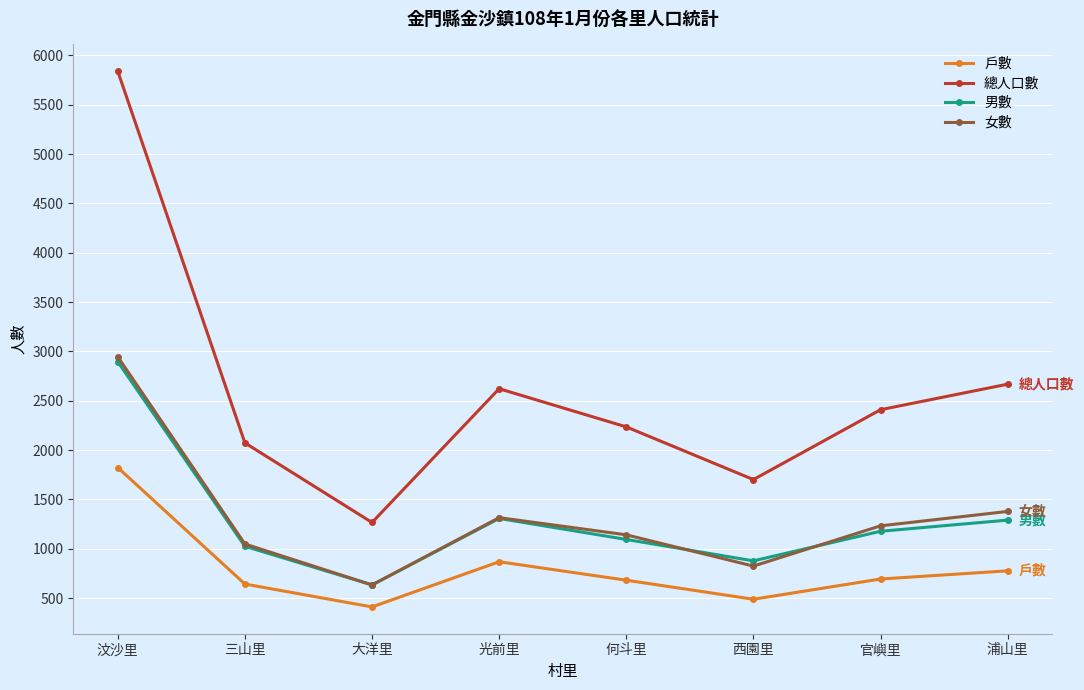

Is the value of 女數 at 汶沙里 greater than the value of 總人口數 at 官嶼里?

Yes